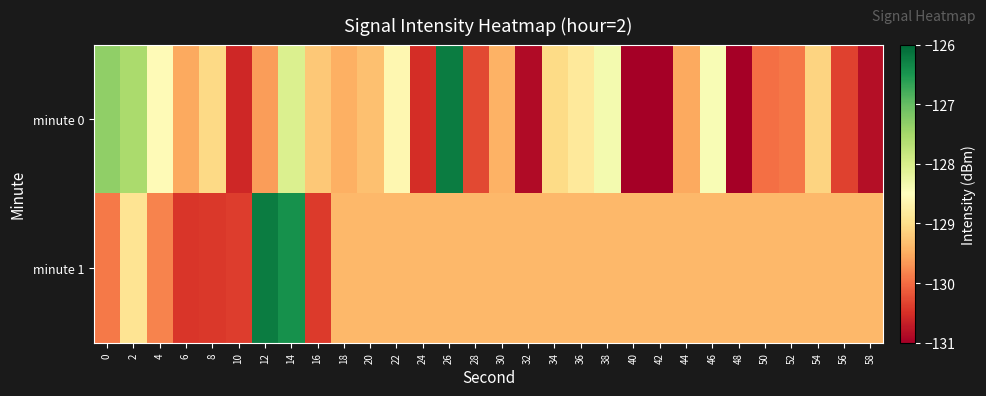

Reading left to right, list all the values displayed in this chart.

minute 0: 0=-127.3	2=-127.6	4=-128.6	6=-129.5	8=-129.0	10=-130.6	12=-129.6	14=-128.0	16=-129.2	18=-129.5	20=-129.3	22=-128.6	24=-130.5	26=-126.2	28=-130.3	30=-129.4	32=-130.9	34=-129.0	36=-128.8	38=-128.3	40=-131.0	42=-131.1	44=-129.5	46=-128.4	48=-131.0	50=-130.0	52=-129.9	54=-129.1	56=-130.3	58=-130.8
minute 1: 0=-129.9	2=-128.9	4=-129.8	6=-130.4	8=-130.4	10=-130.4	12=-126.2	14=-126.4	16=-130.4	18=-129.4	20=-129.4	22=-129.4	24=-129.4	26=-129.4	28=-129.4	30=-129.4	32=-129.4	34=-129.4	36=-129.4	38=-129.4	40=-129.4	42=-129.4	44=-129.4	46=-129.4	48=-129.4	50=-129.4	52=-129.4	54=-129.4	56=-129.4	58=-129.4